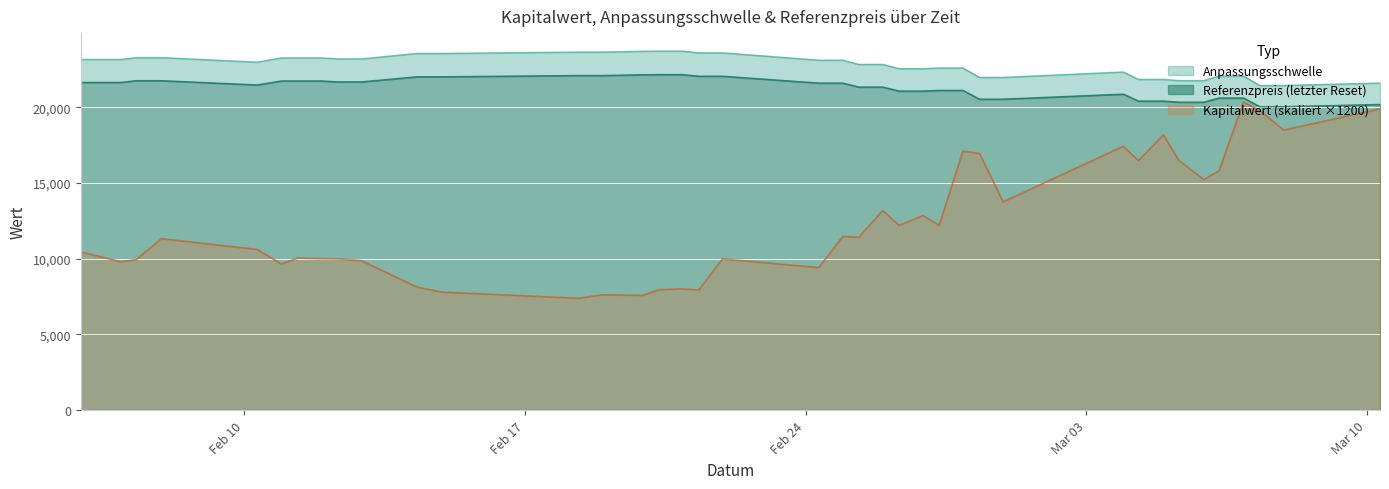

How many lines are shown in the chart?

3